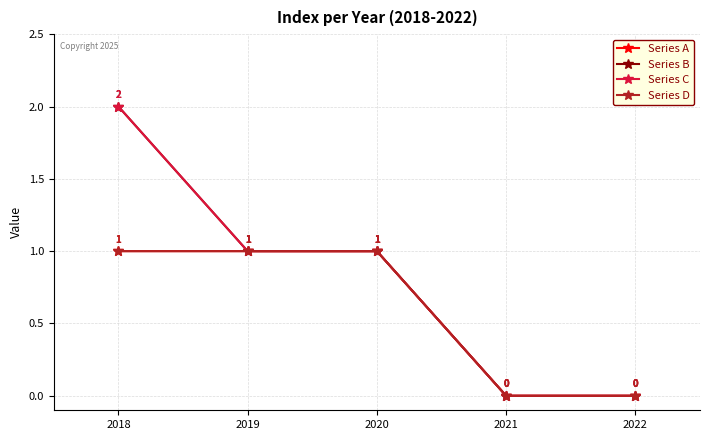

Does the chart have visible grid lines?

Yes